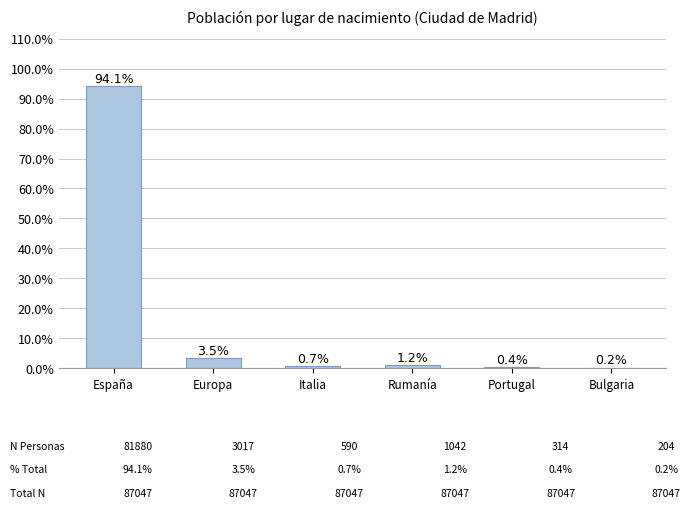

True or false: the data shows 94.1 at España.

True